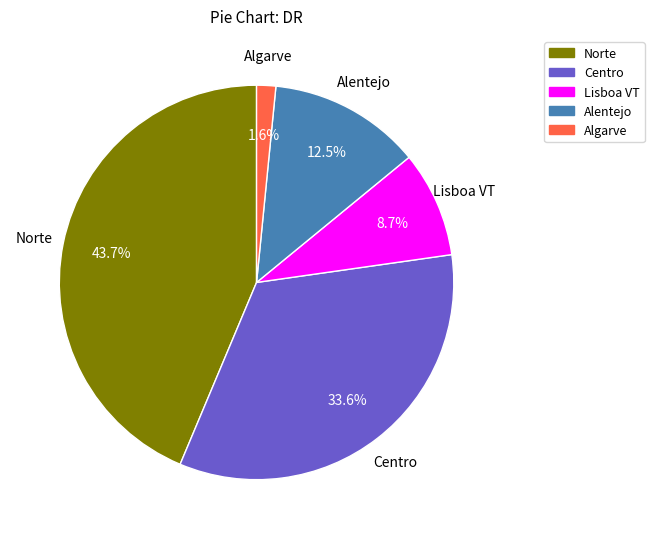

To the nearest percent, what is the average slice percentage?

20%